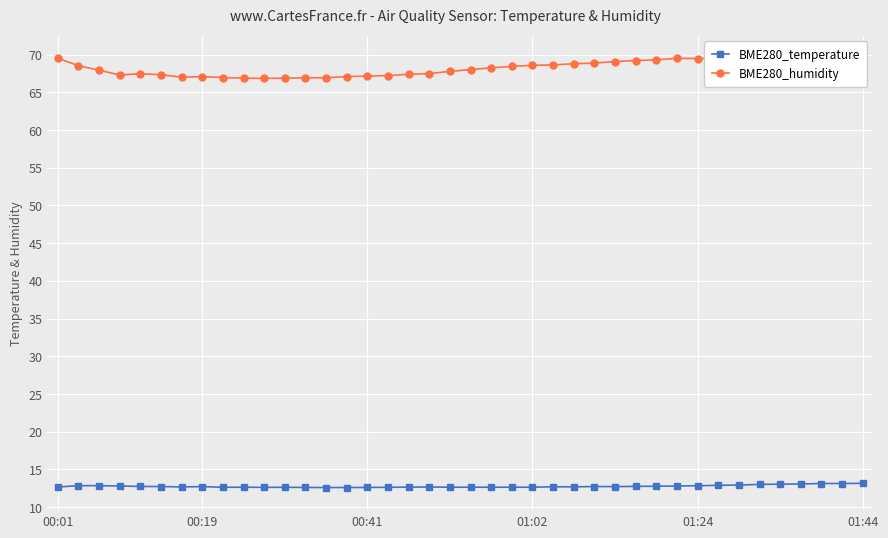

True or false: BME280_temperature has more than 0 points higher than both neighbors.

True